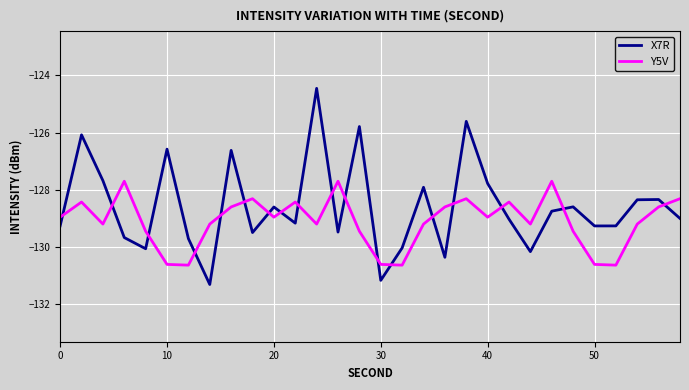

What is the difference between the maximum and minimum values in the Y5V series?

2.9